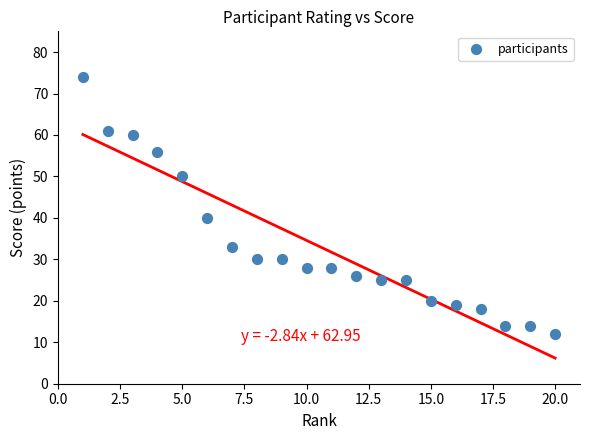

What Y value in the scatter plot is closest to 43?

40